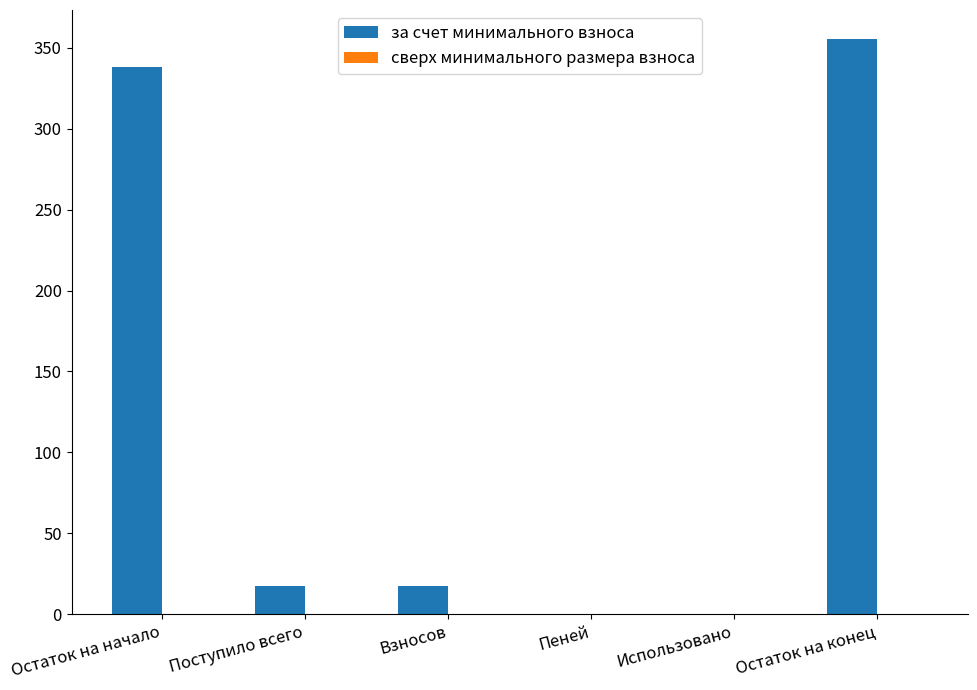

True or false: the data shows 17.6 at Взносов.

True